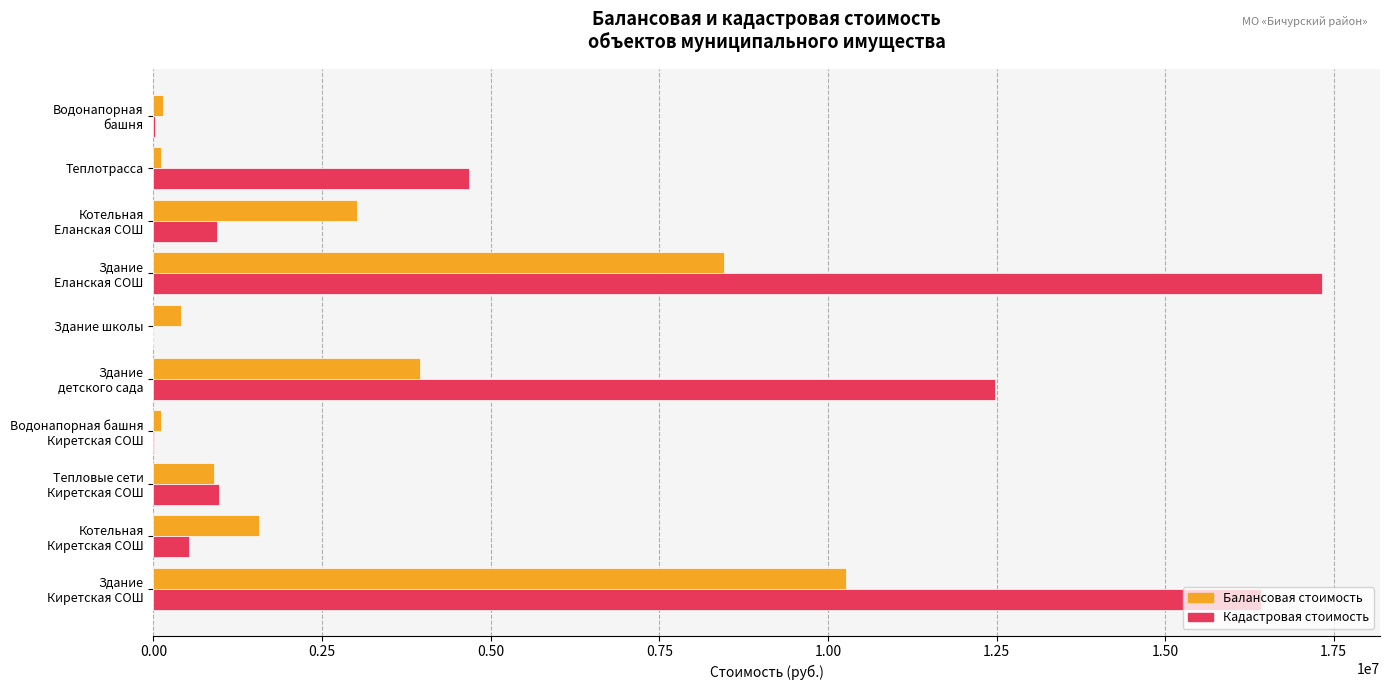

What is the sum of all Кадастровая стоимость values?

53379585.8